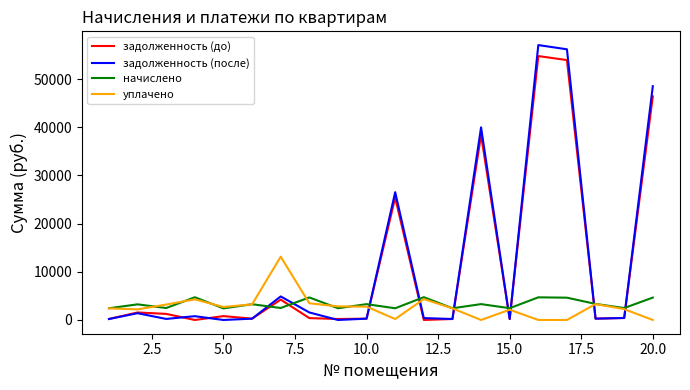

How many lines are shown in the chart?

4